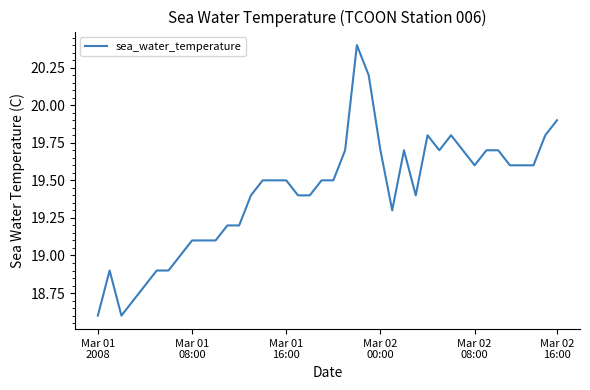

What is the maximum value shown in the chart?

20.4